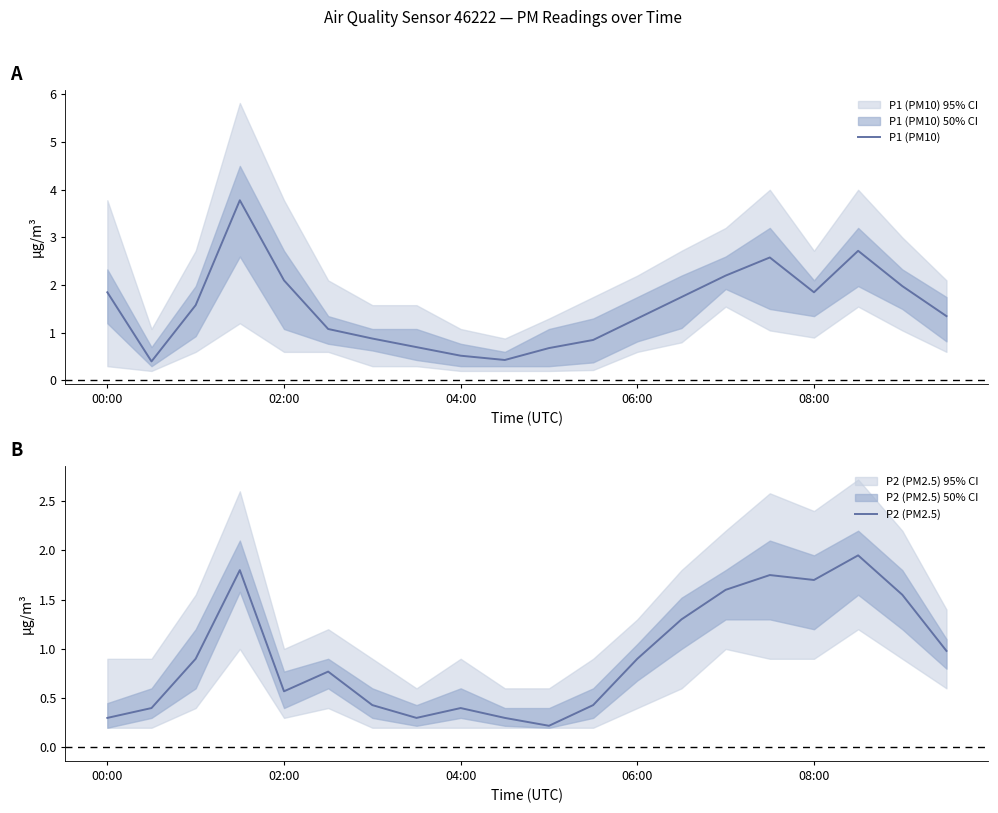

Where does the P1 (PM10) series first go above 1?

00:00